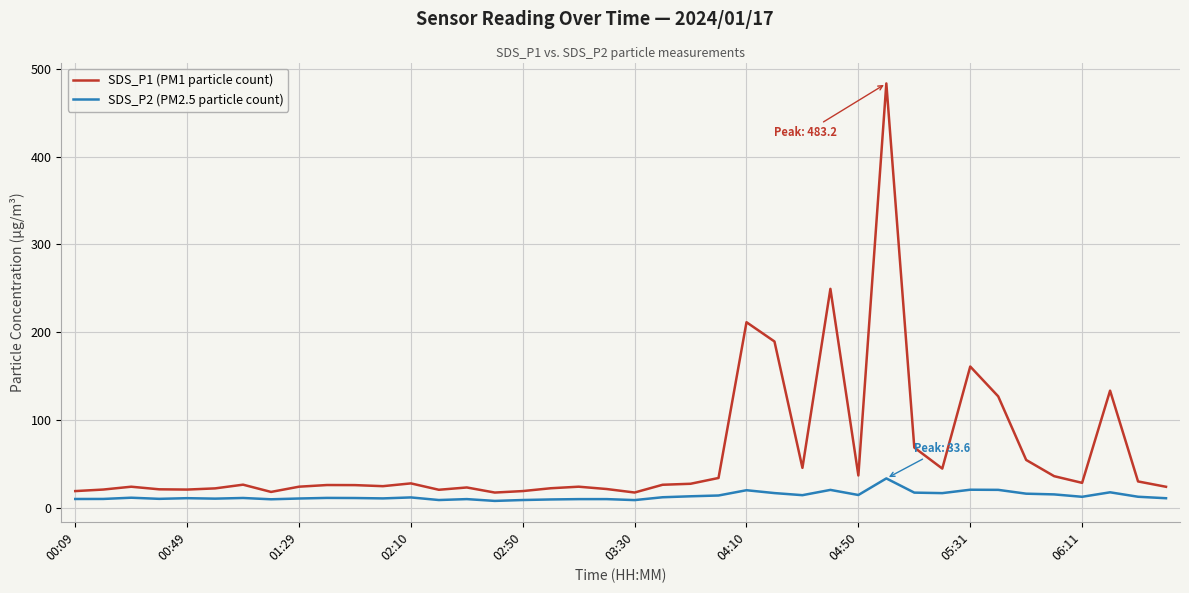

Which series has the largest total across all categories?

SDS_P1 (PM1 particle count)